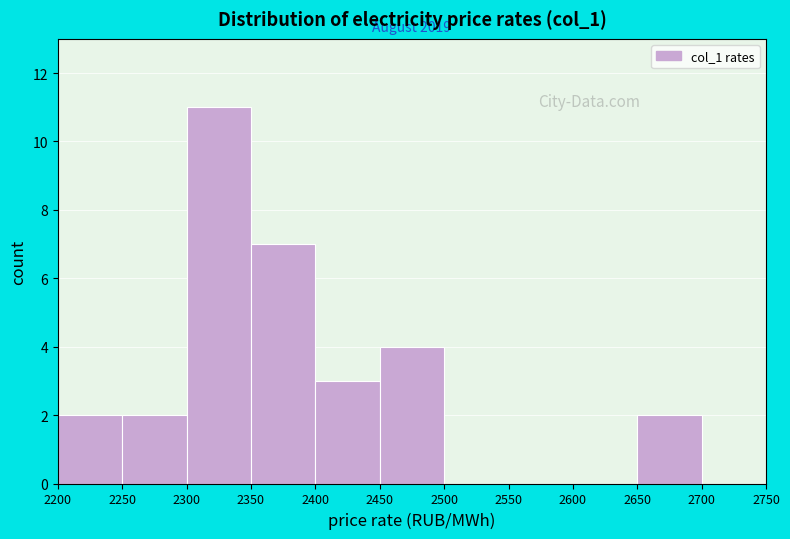

Which range on the x-axis has the tallest bar?

2300 to 2350